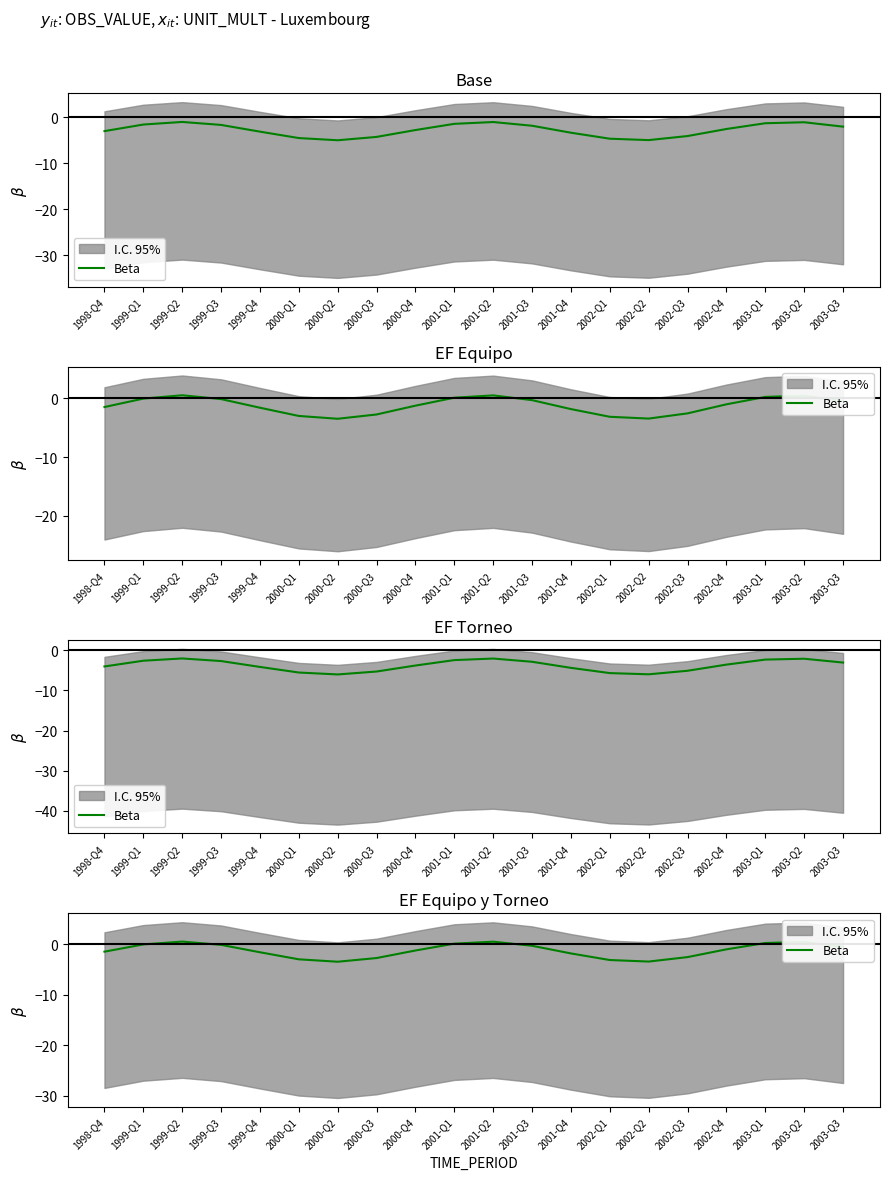

How many interior local peaks (higher than both neighbors) does the data have?

3